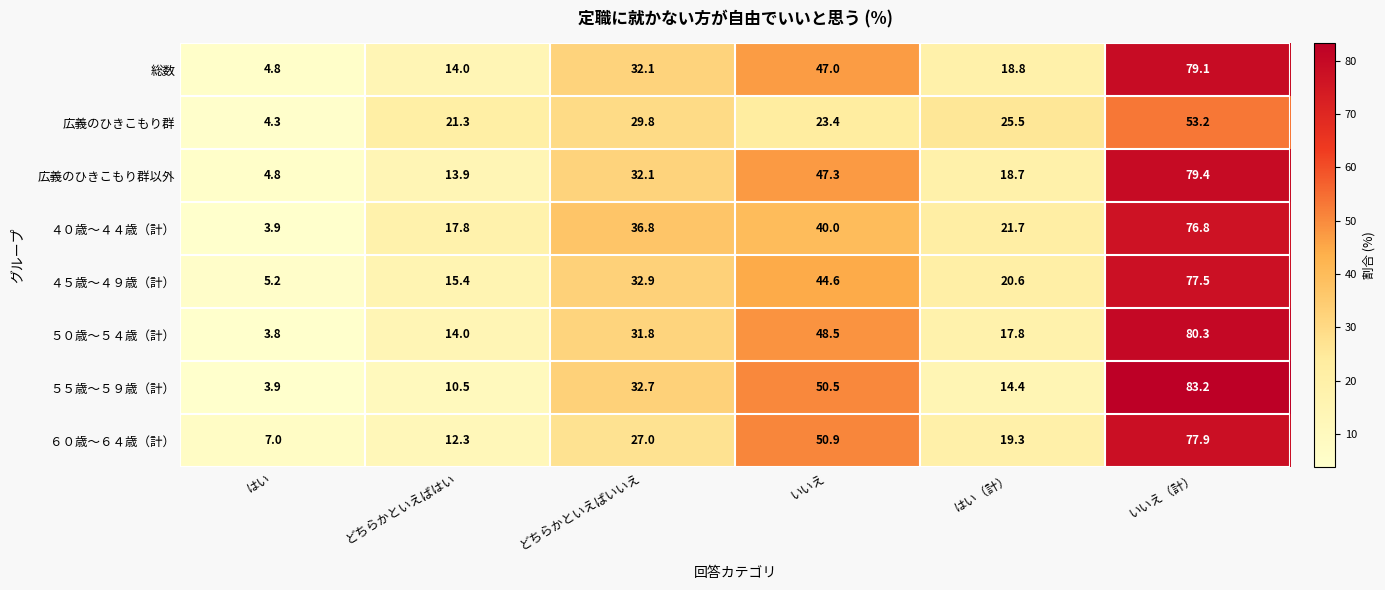

At which category does the chart reach its peak across all series?

いいえ（計）